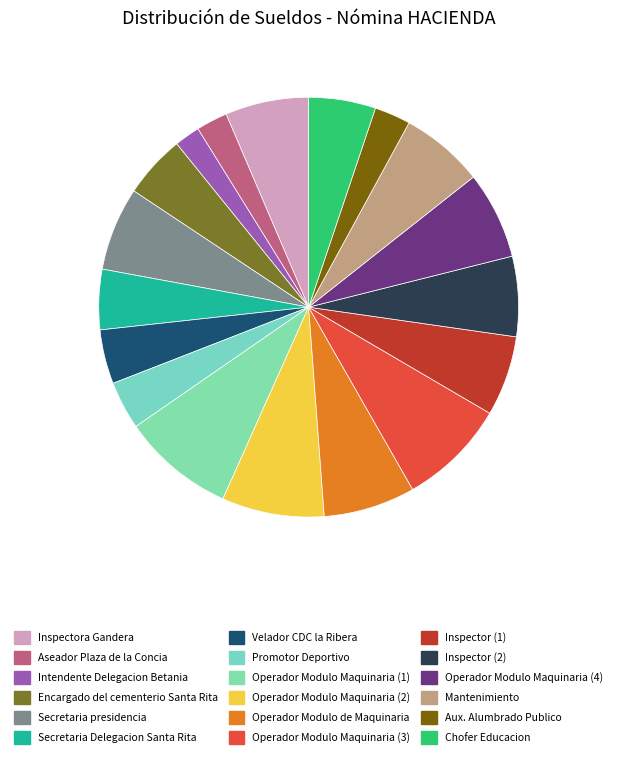

How many segments does this pie chart have?

18